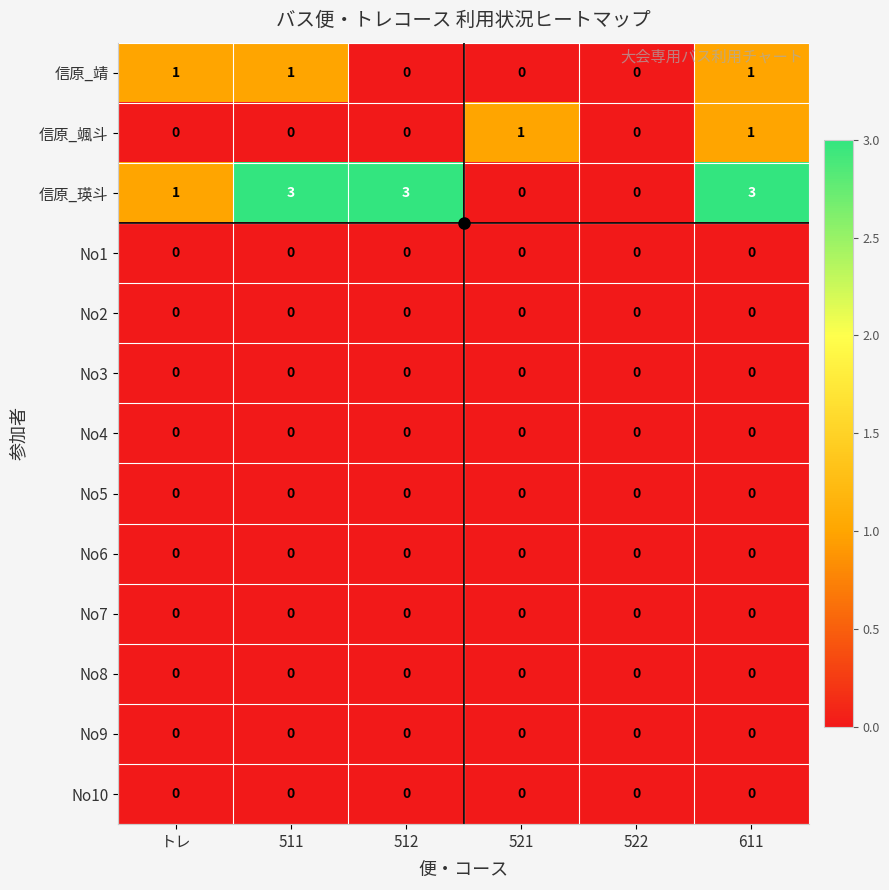

What is the spread (max minus min) of values at 611?

3